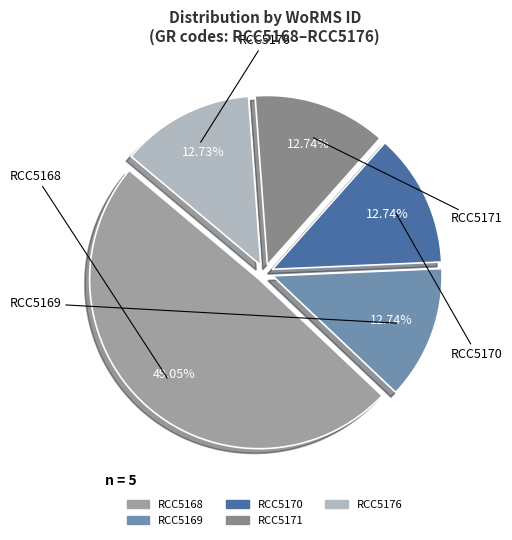

What portion of the pie excludes RCC5168?

50.9%